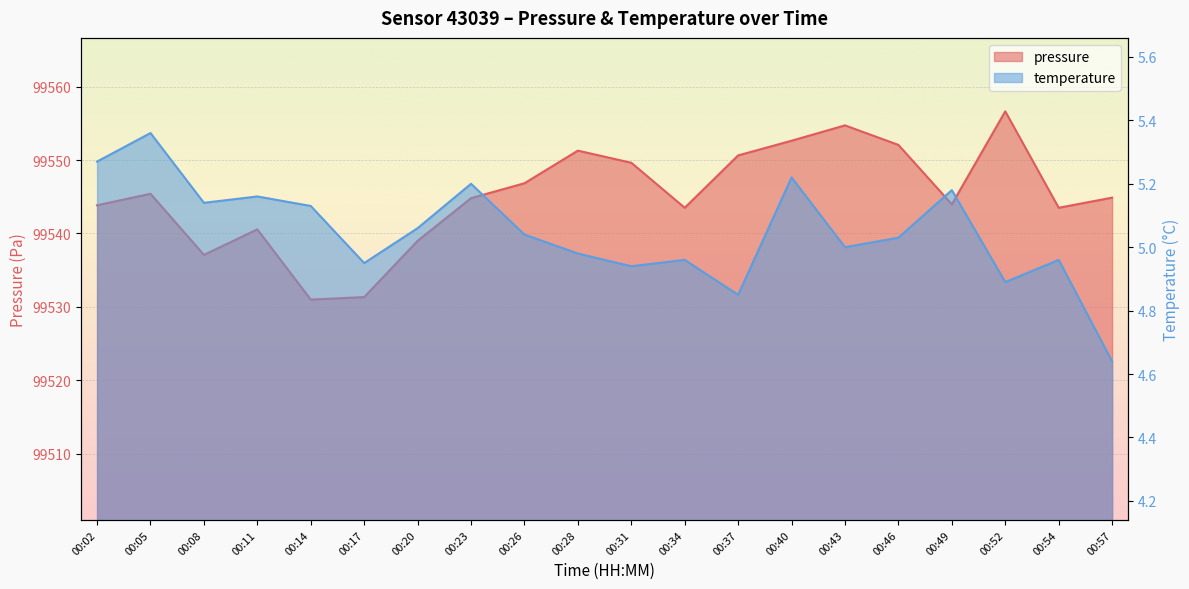

What is the value of the pressure point at the 17th from the left?

99544.0